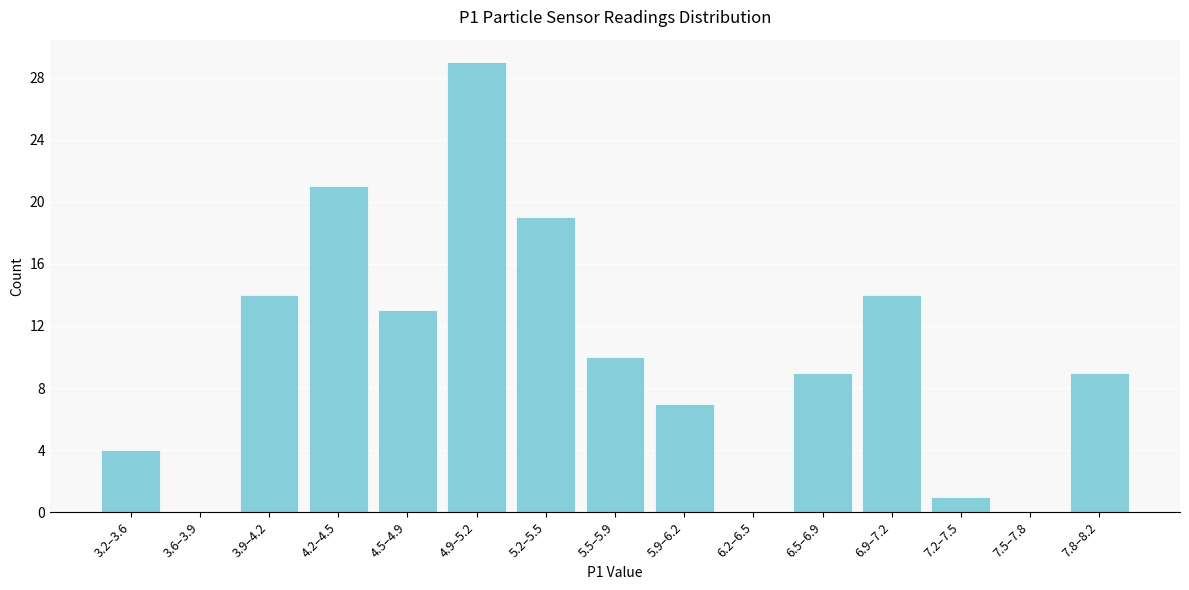

Reading left to right, list all the values displayed in this chart.

3.2–3.6=4	3.6–3.9=0	3.9–4.2=14	4.2–4.5=21	4.5–4.9=13	4.9–5.2=29	5.2–5.5=19	5.5–5.9=10	5.9–6.2=7	6.2–6.5=0	6.5–6.9=9	6.9–7.2=14	7.2–7.5=1	7.5–7.8=0	7.8–8.2=9